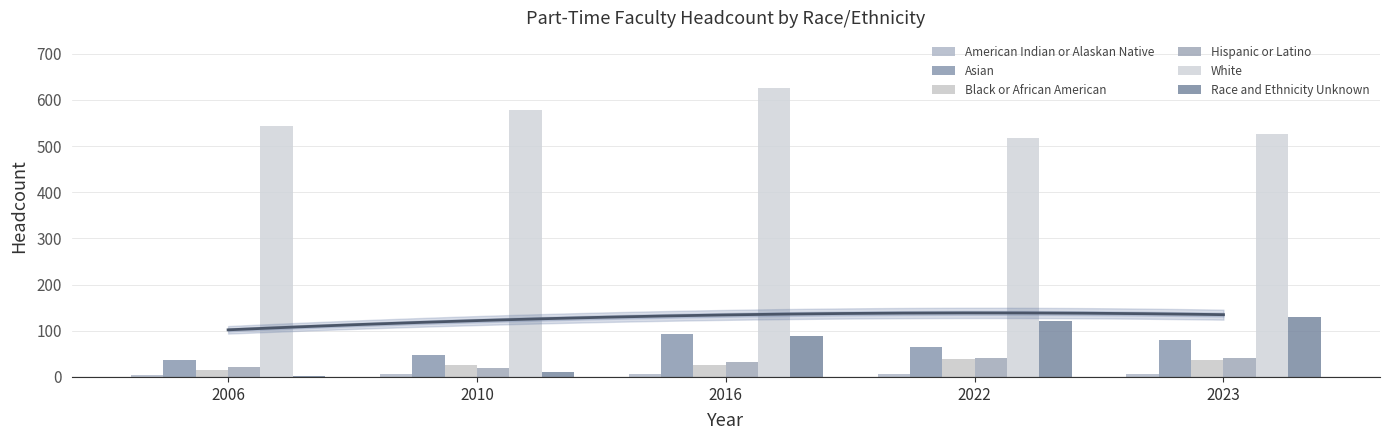

List the series in order of their peak value, lowest first.

American Indian or Alaskan Native, Black or African American, Hispanic or Latino, Asian, Race and Ethnicity Unknown, White